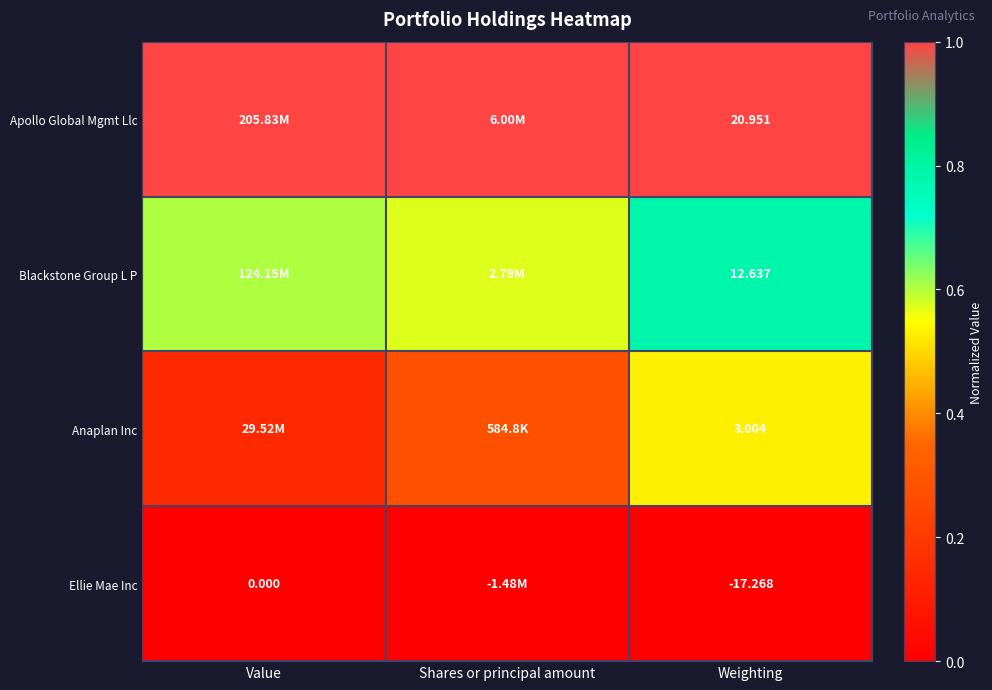

At how many categories does at least one series exceed 0?

3